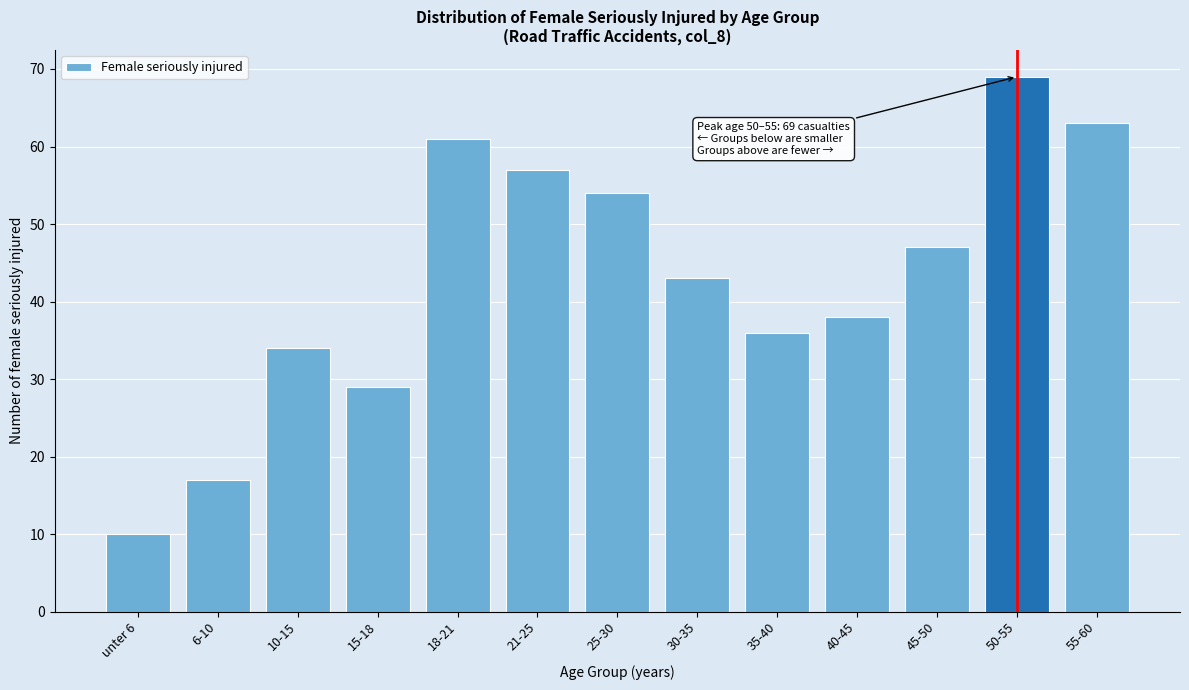

Reading right to left, extract all data points from this chart.

63	69	47	38	36	43	54	57	61	29	34	17	10